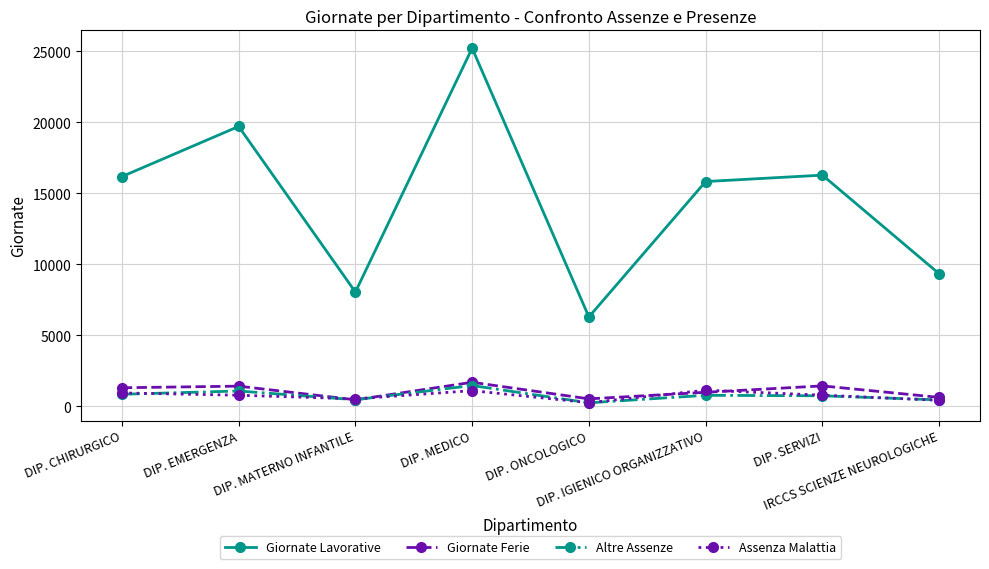

True or false: Giornate Ferie and Giornate Lavorative cross at least once.

False